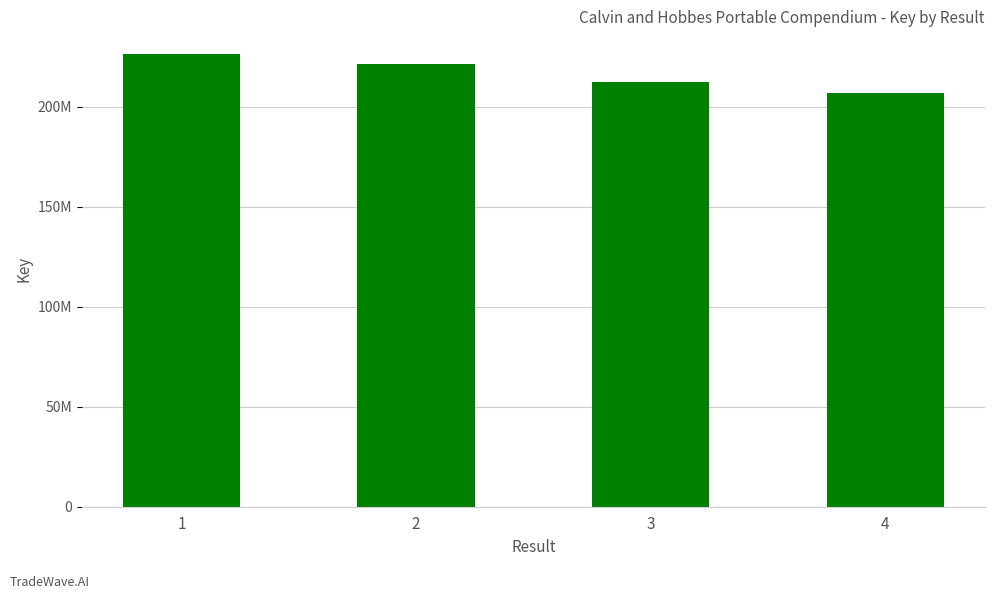

What is the approximate value at 3, to the nearest 50?

212505500